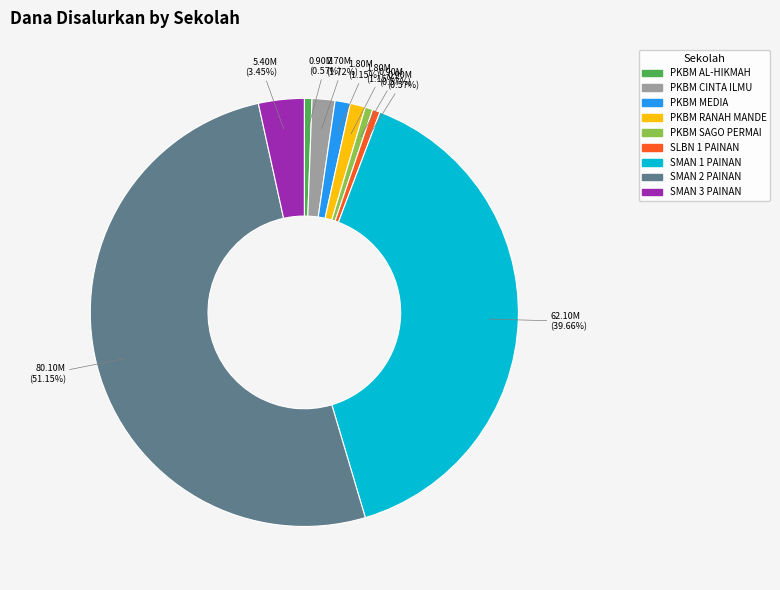

What percentage do SMAN 1 PAINAN and PKBM RANAH MANDE together represent?

40.8%